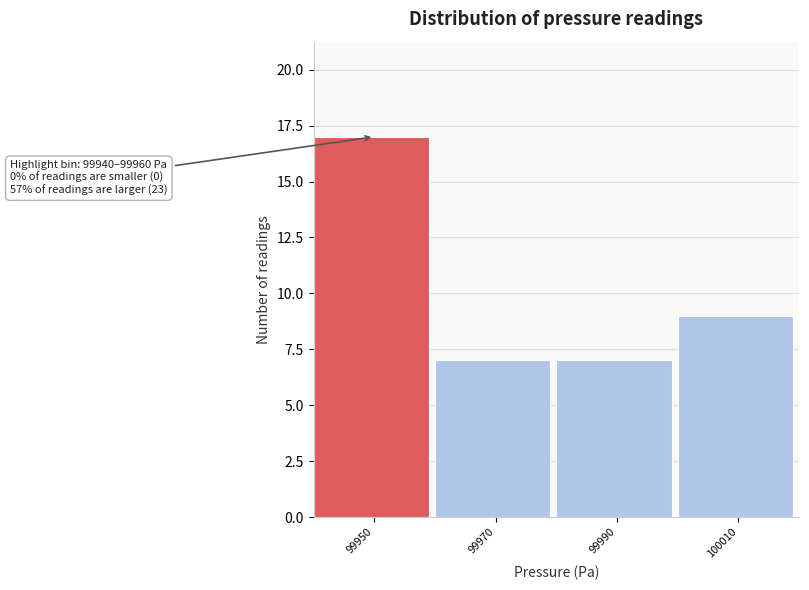

Which range on the x-axis has the tallest bar?

99940 to 99960